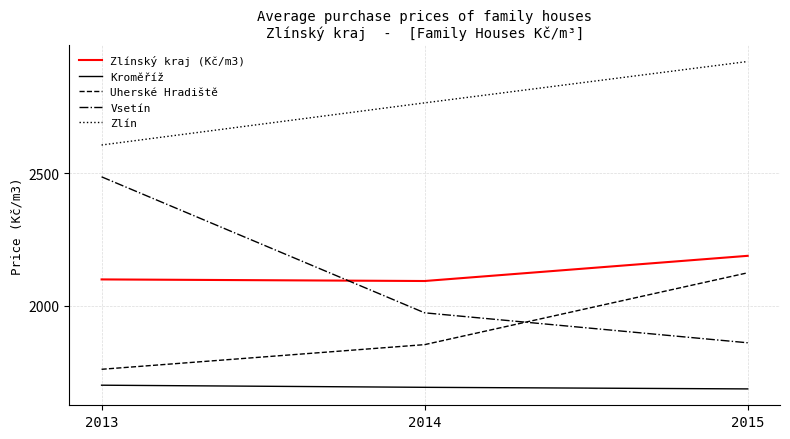

At which label does Zlín reach its minimum?

2013